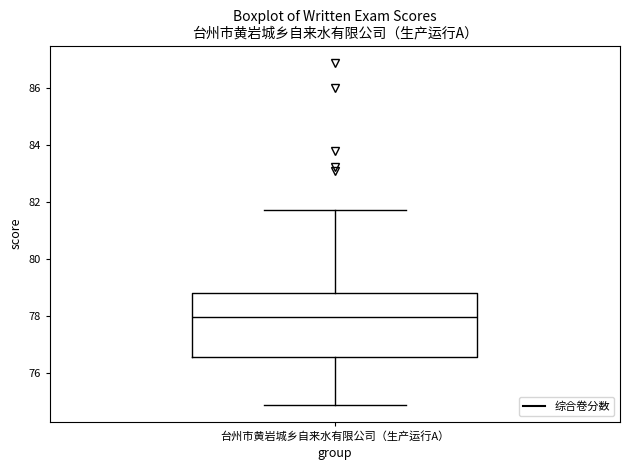

Where does the median line of the box for 台州市黄岩城乡自来水有限公司（生产运行A） sit on the y-axis? The values are not printed on the chart, so give them approximately, as read against the axis.

78.0